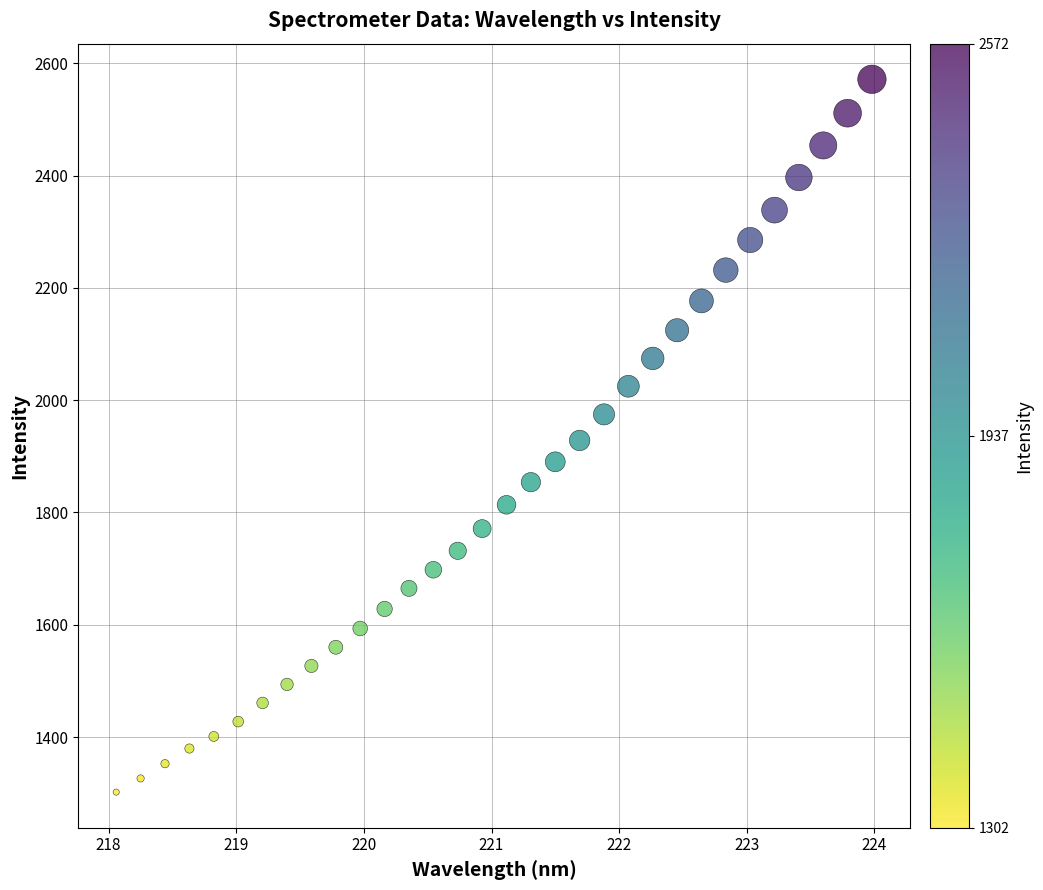

What is the range of Y values (max minus min)?

1269.7